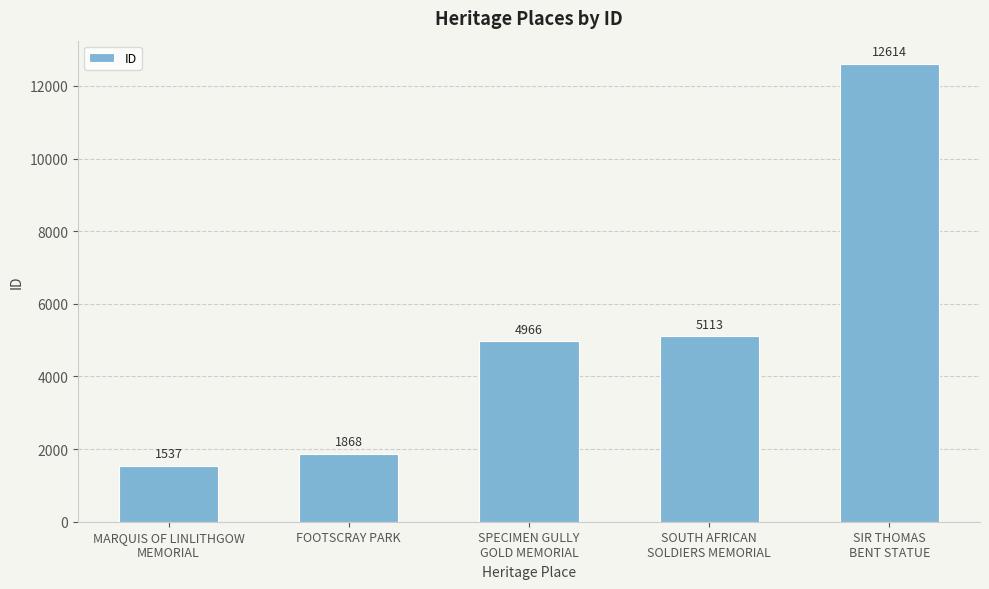

At which category does the chart reach its minimum across all series?

MARQUIS OF LINLITHGOW
MEMORIAL